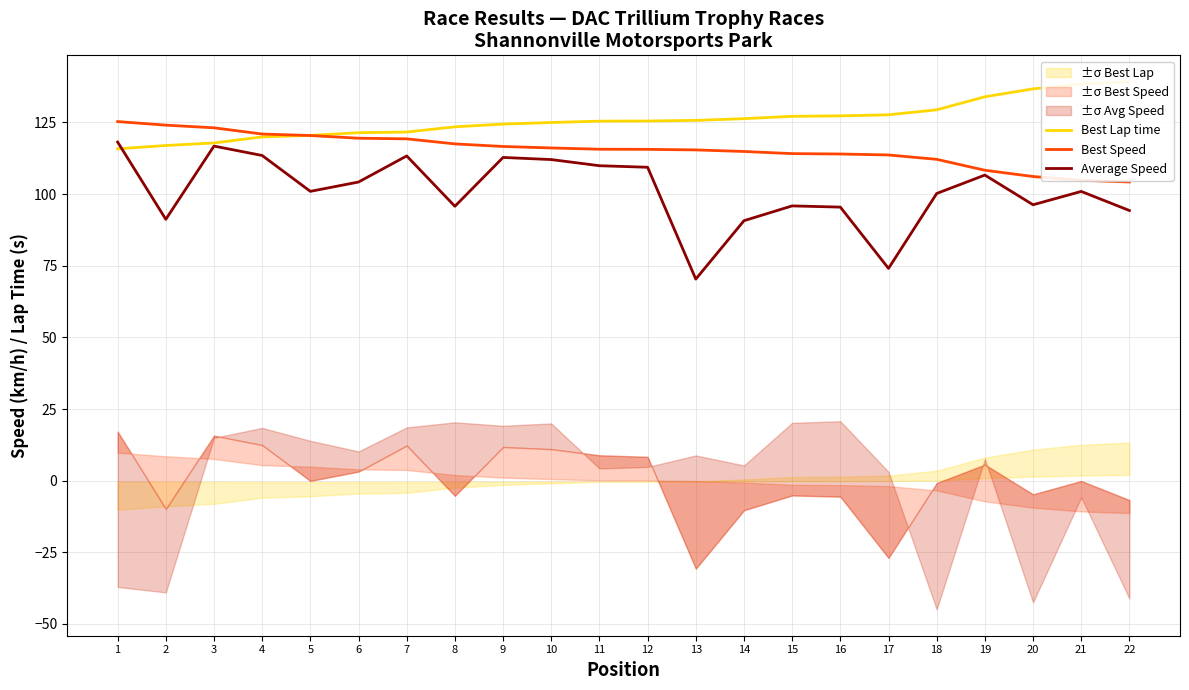

True or false: Average Speed and Best Speed cross at least once.

False